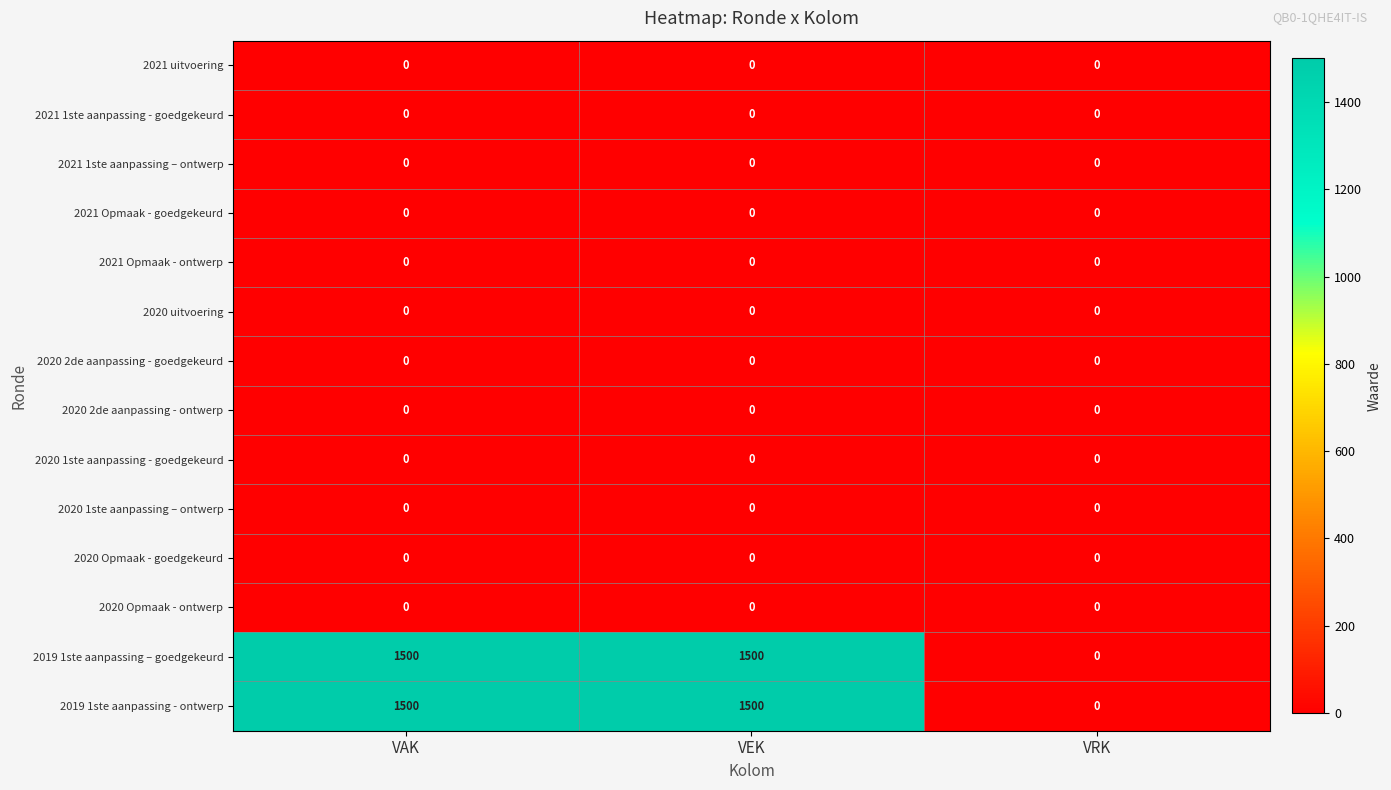

True or false: 2020 1ste aanpassing - goedgekeurd has a value of 0 at VAK.

True